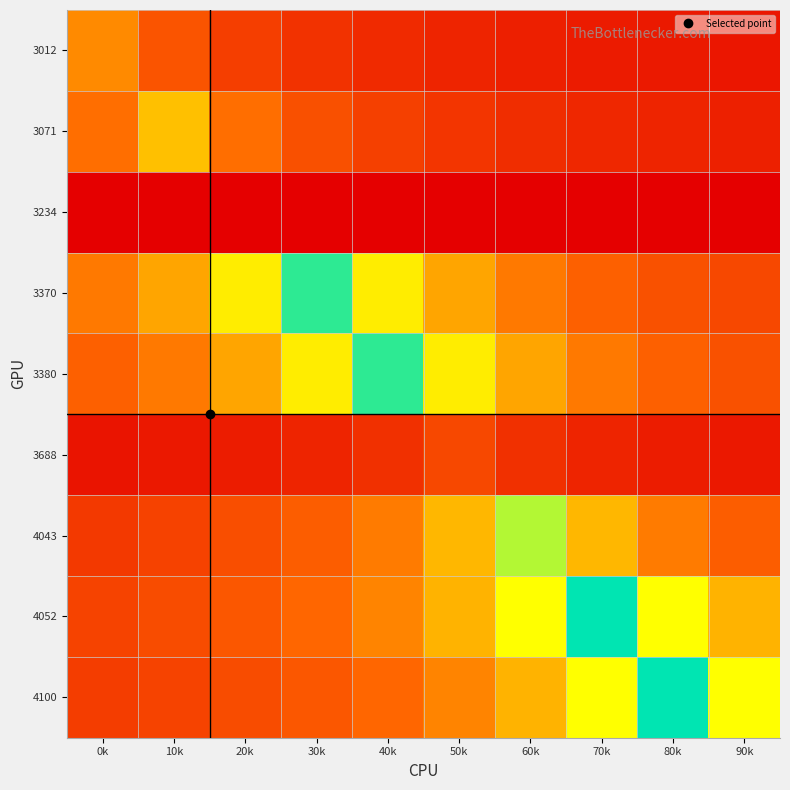

Which label corresponds to the largest value in the chart?

70k